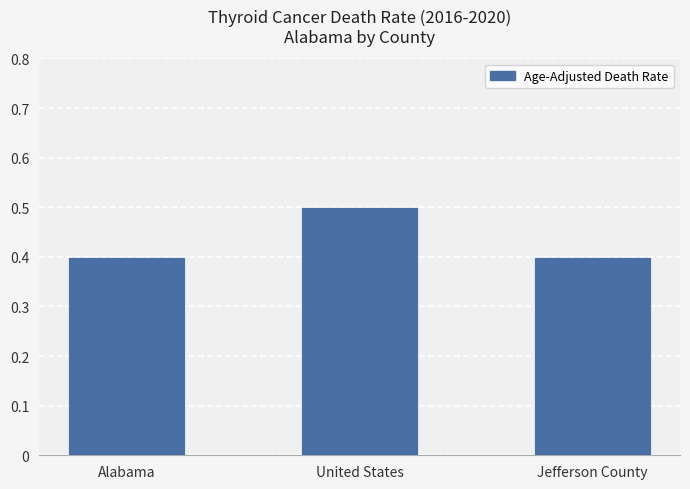

Count the values in the range 0 to 1.

3